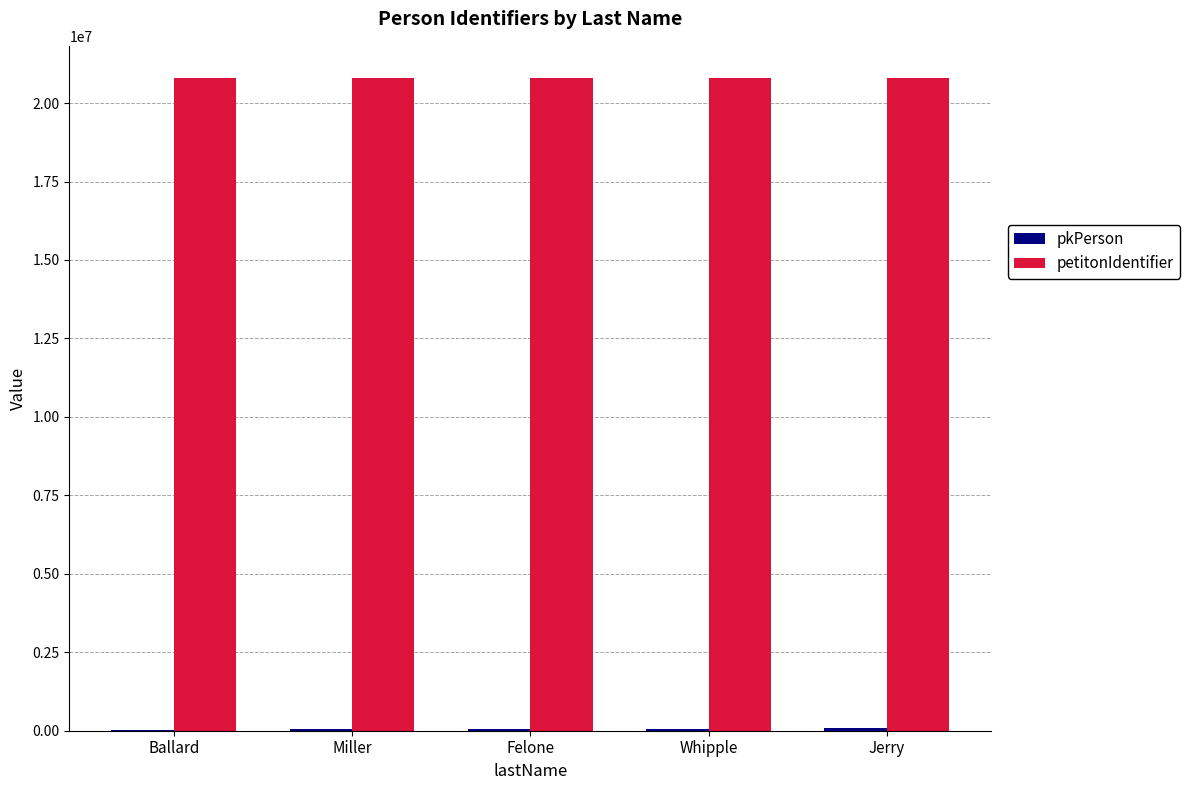

How many categories are shown in the chart?

5